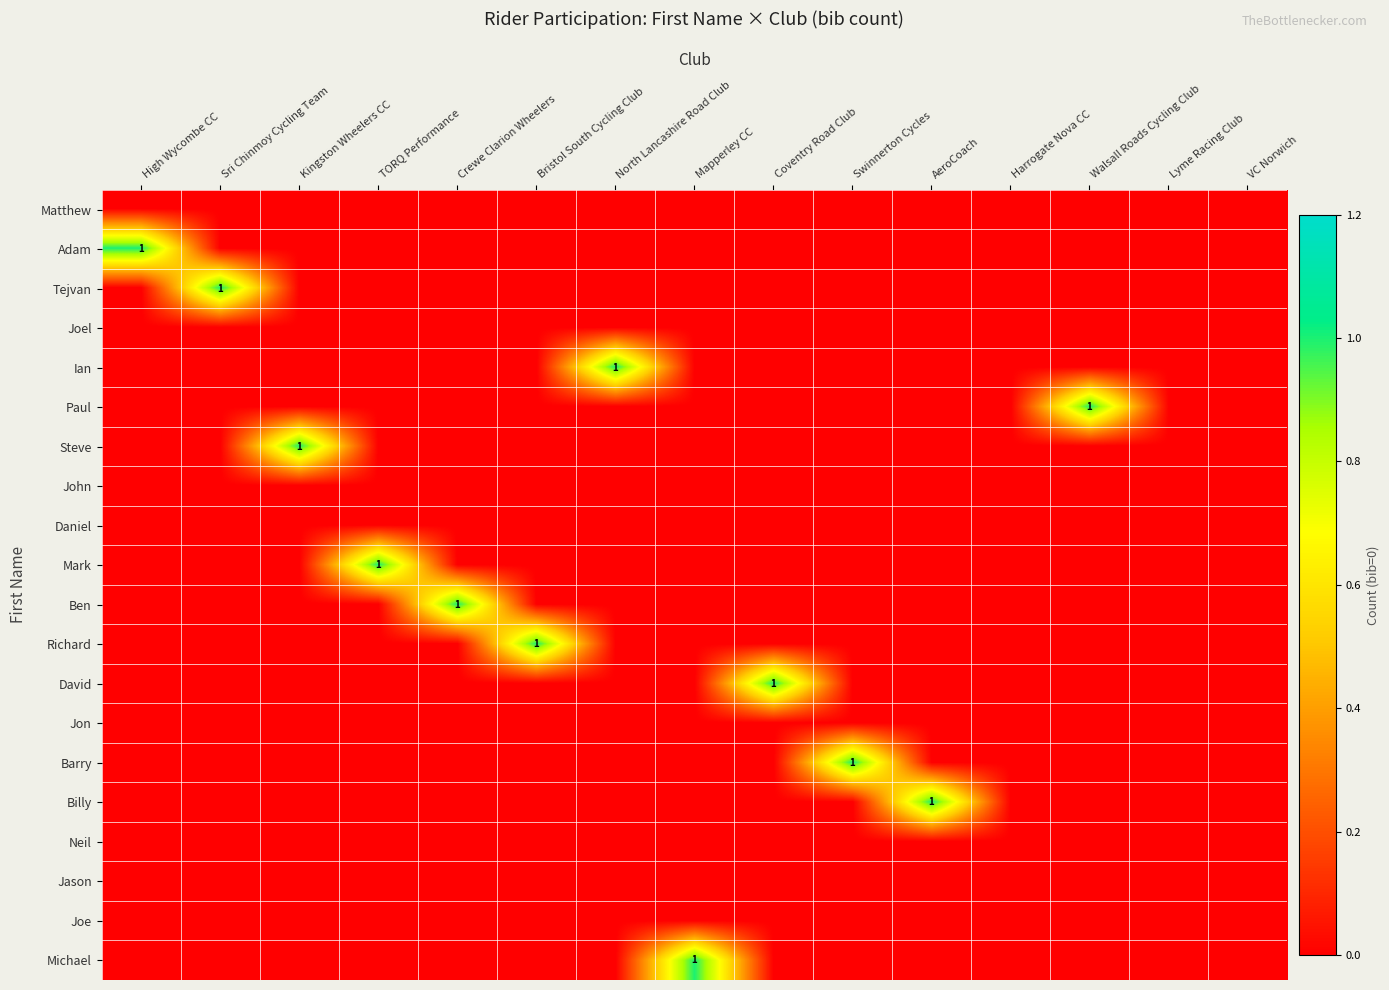

How many data points does each series have?

15